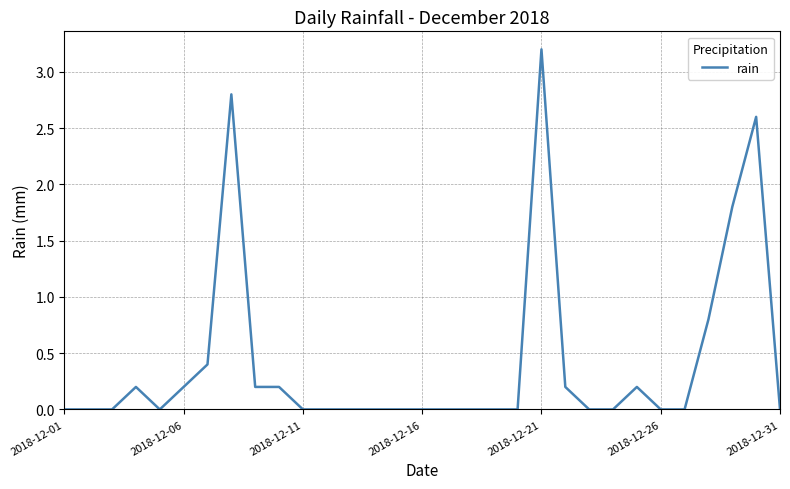

What is the difference between the maximum and minimum values?

3.2